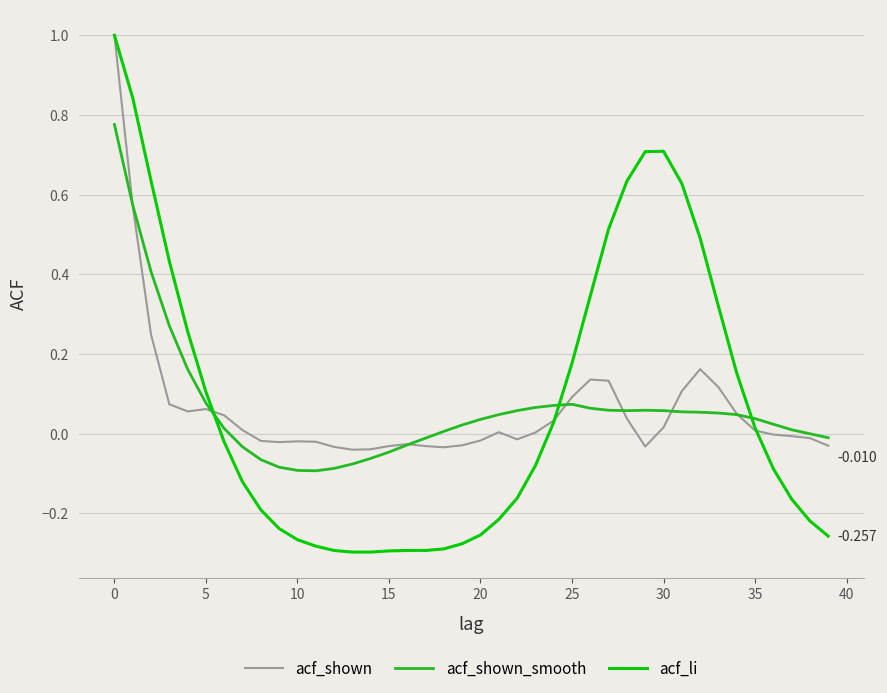

Which series has the largest range (max minus min)?

acf_li